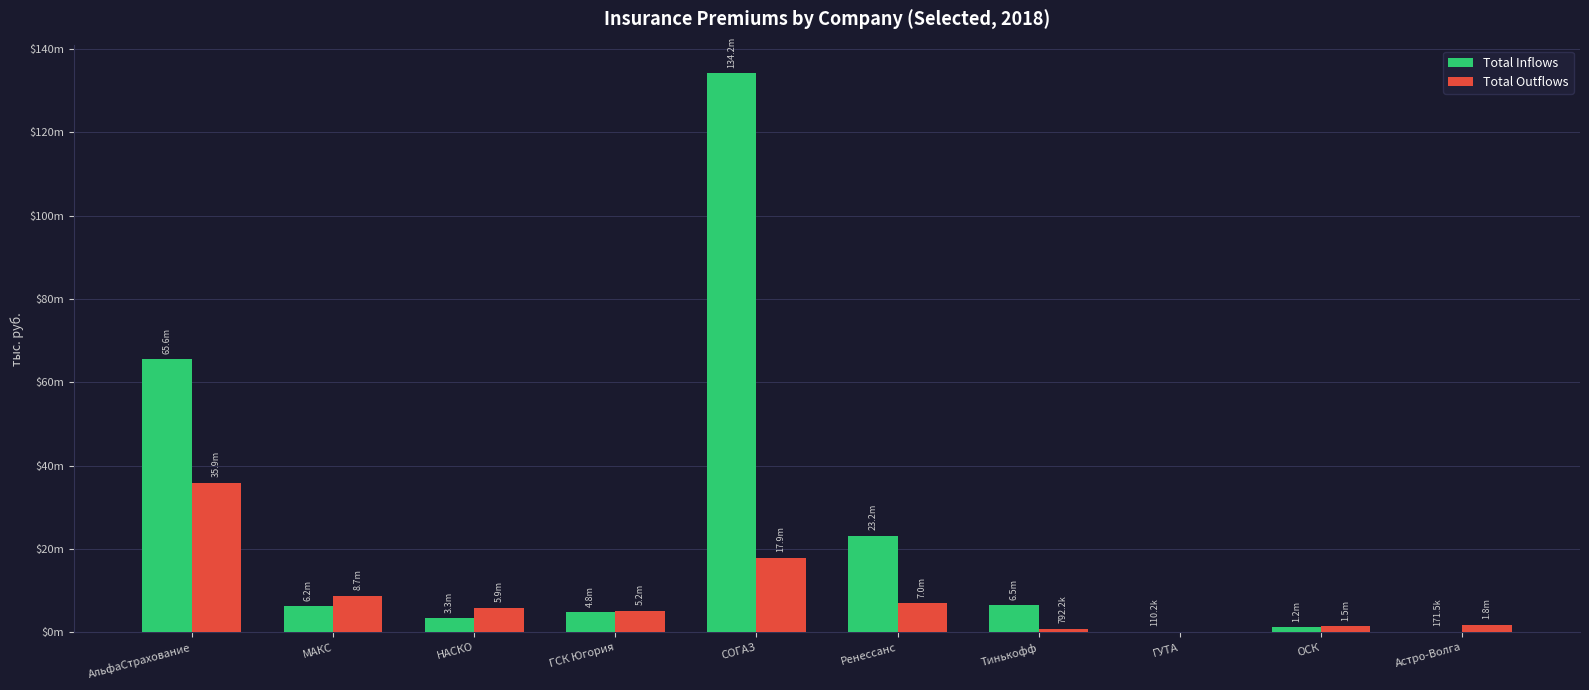

What is the average value of the Total Inflows series?

24540431.6